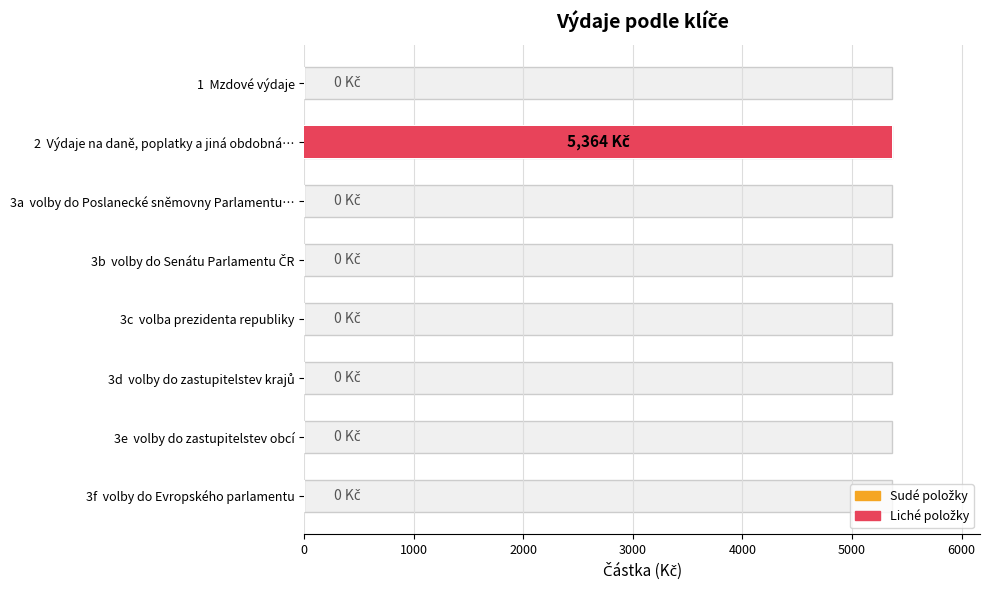

How many positive values are there?

1